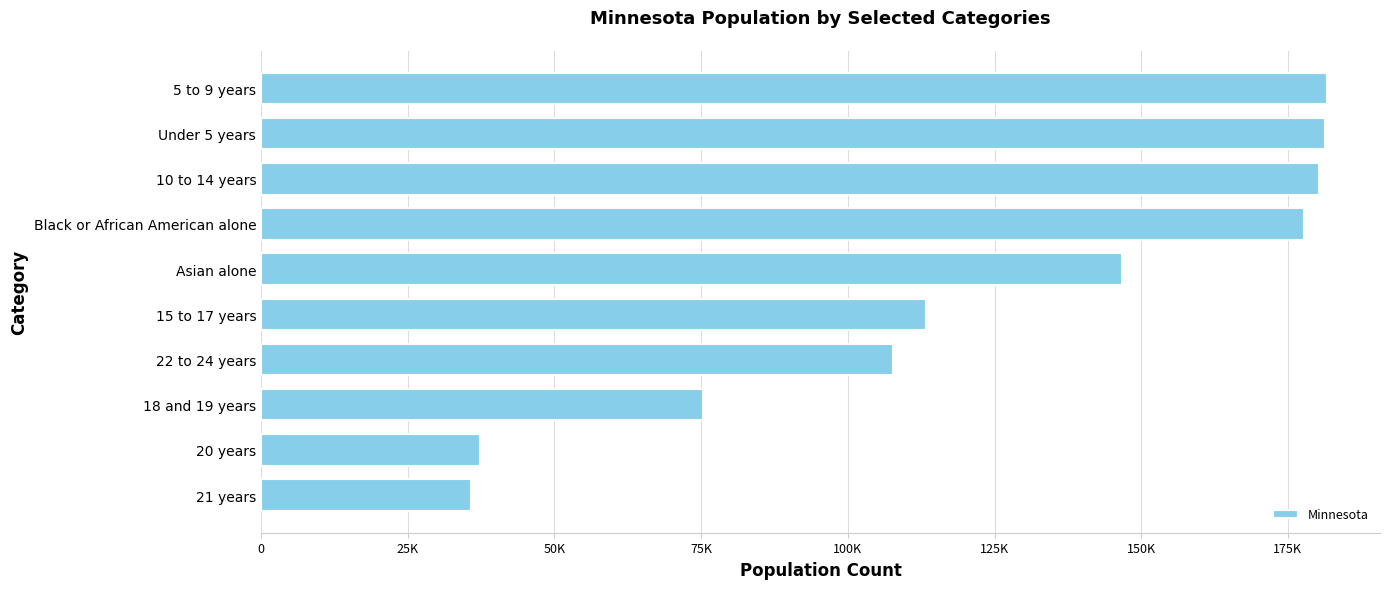

What is the minimum value shown in the chart?

35730